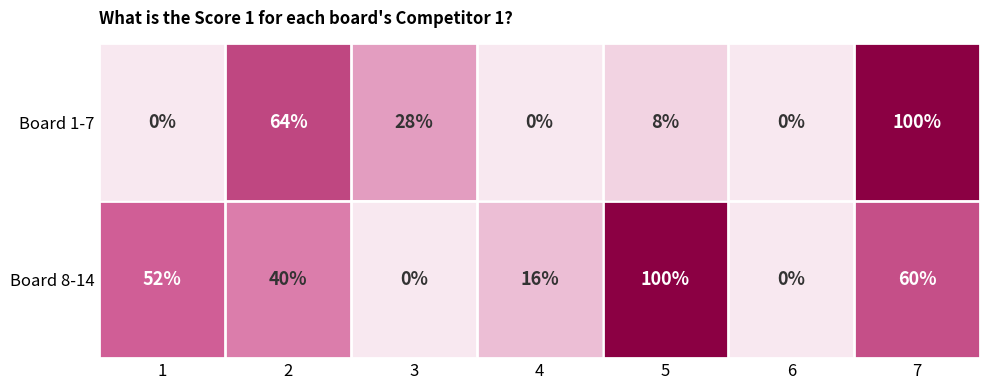

What is the difference between the maximum and second lowest values in the Board 8-14 series?

100